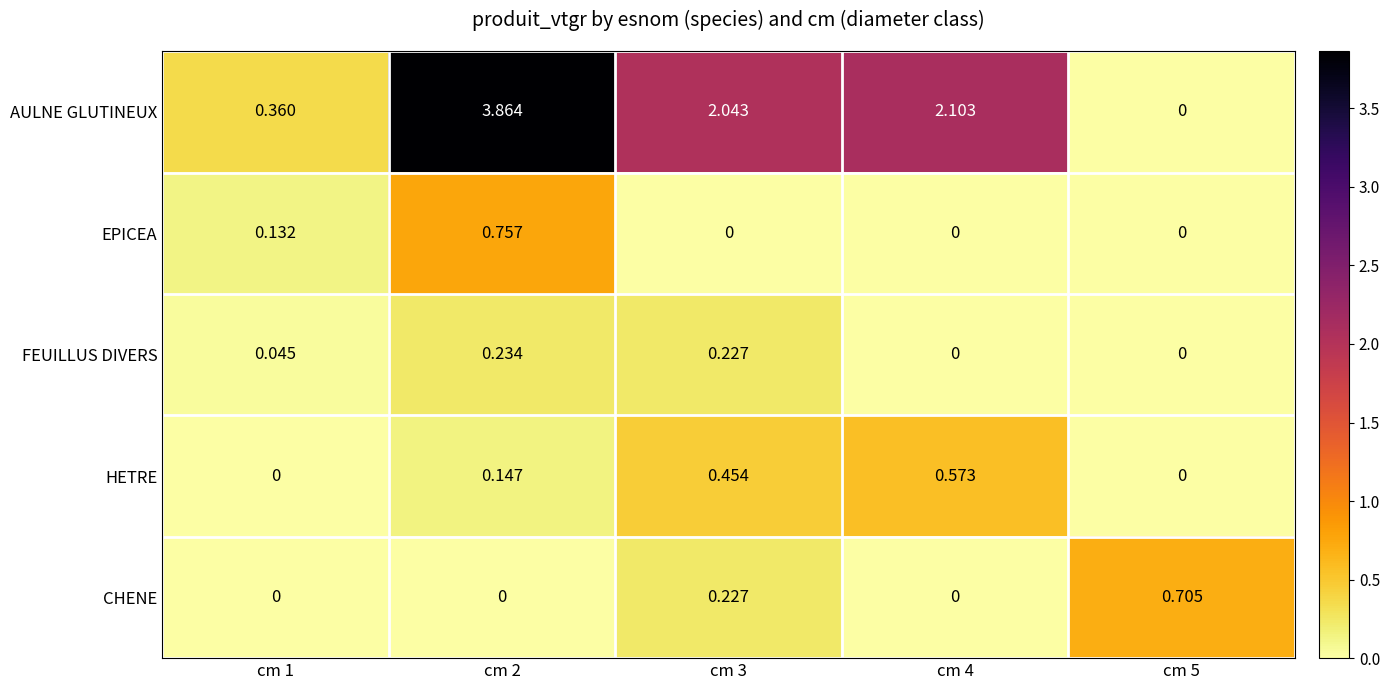

How many distinct data groups are displayed?

5